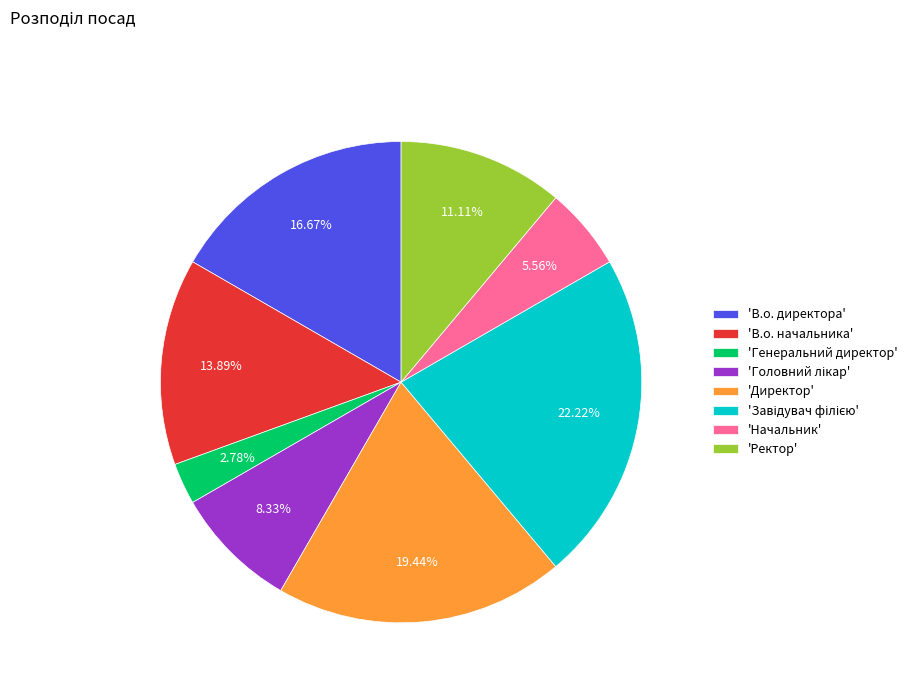

What is the smallest slice in the pie chart?

'Генеральний директор'